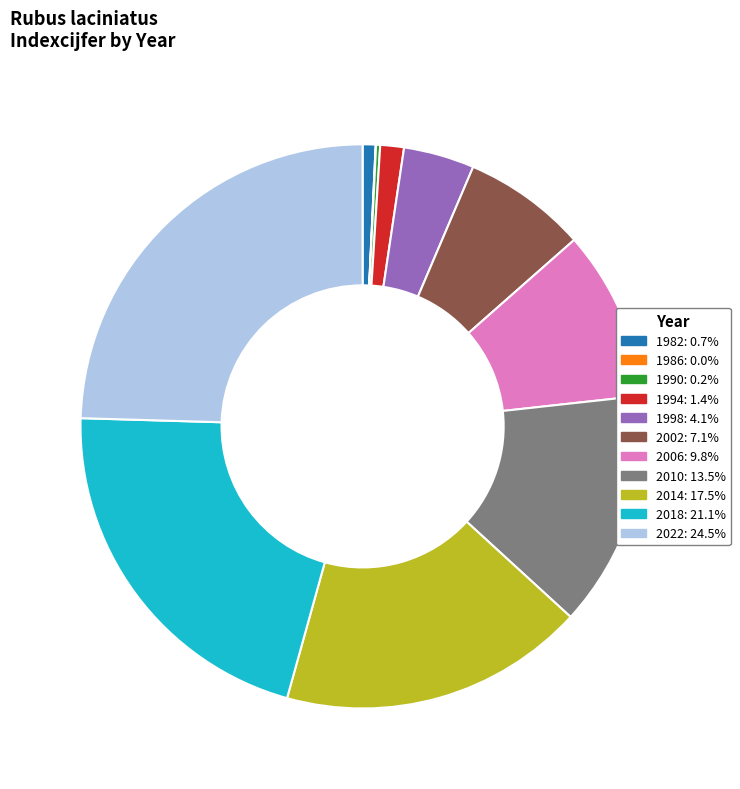

What is the ratio of the value at 2018: 21.1% to the value at 2014: 17.5%?

1.2